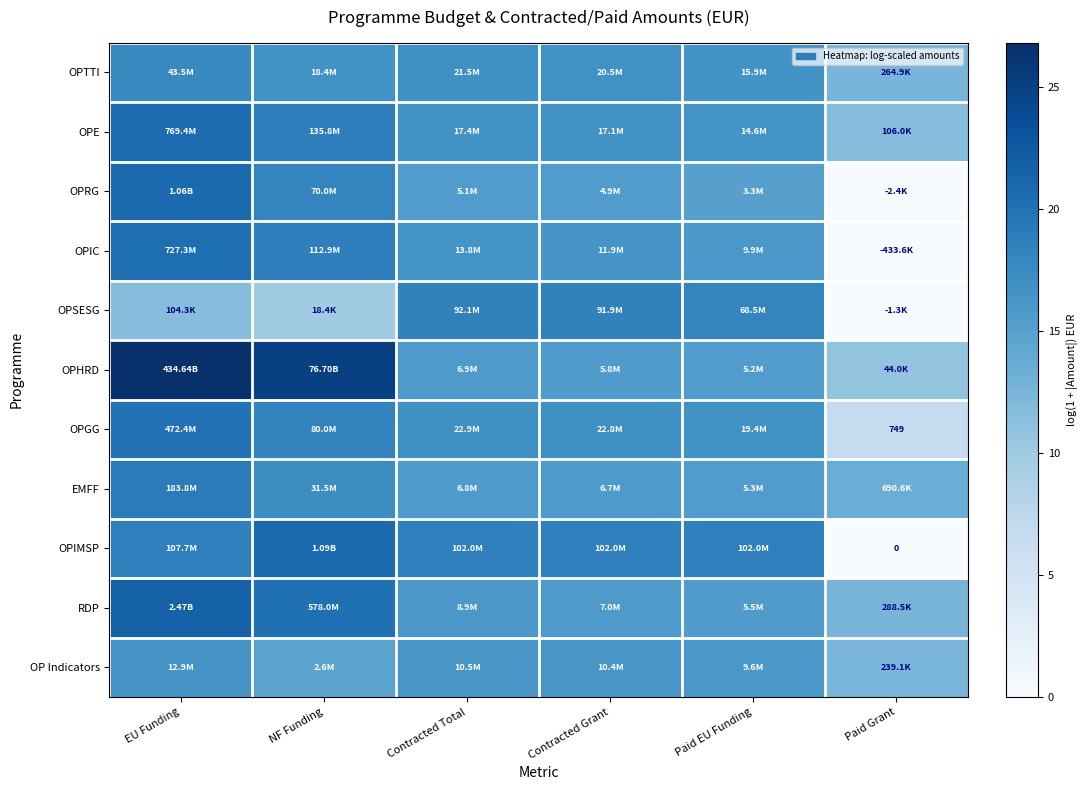

Which category has the highest value across all series?

EU Funding